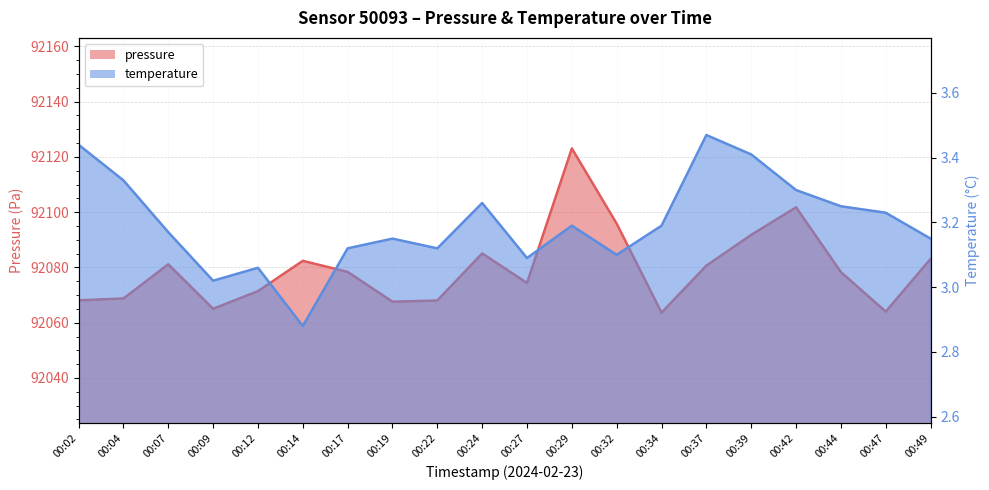

Rank the series at 00:29 from lowest to highest value.

temperature, pressure